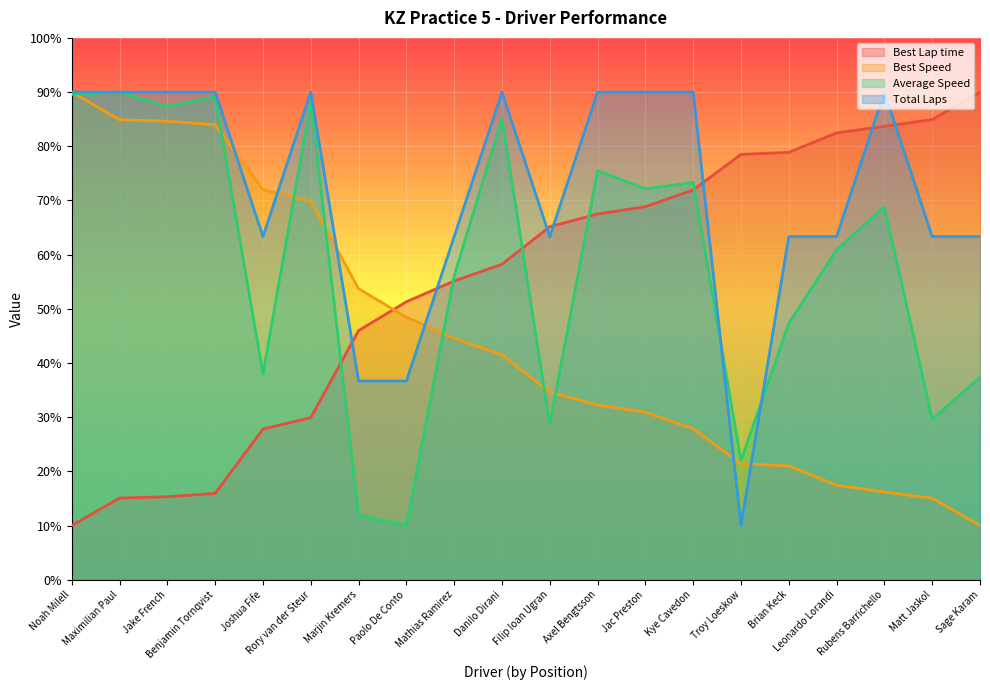

List the series in order of their peak value, lowest first.

Best Lap time, Best Speed, Average Speed, Total Laps